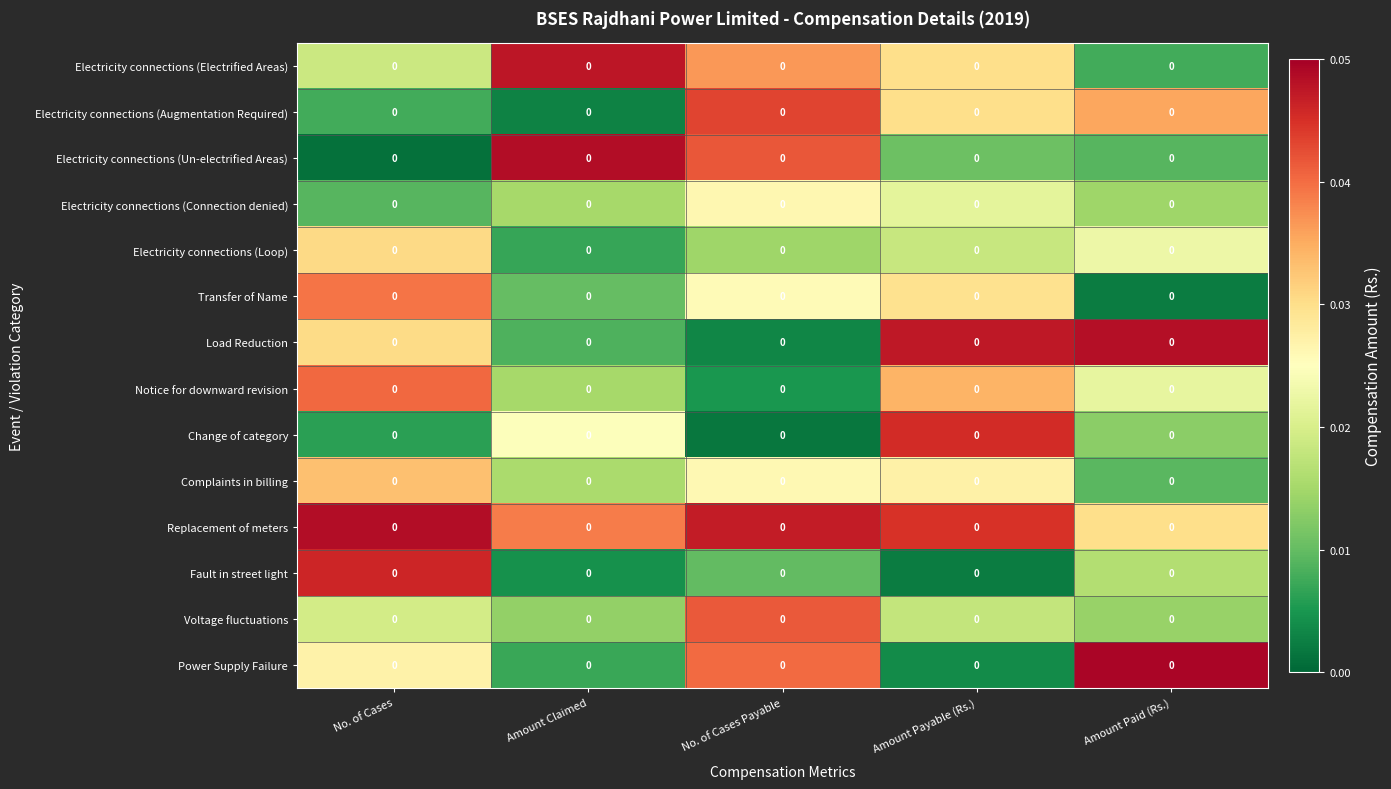

At which category is the sum across all series the highest?

Amount Payable (Rs.)